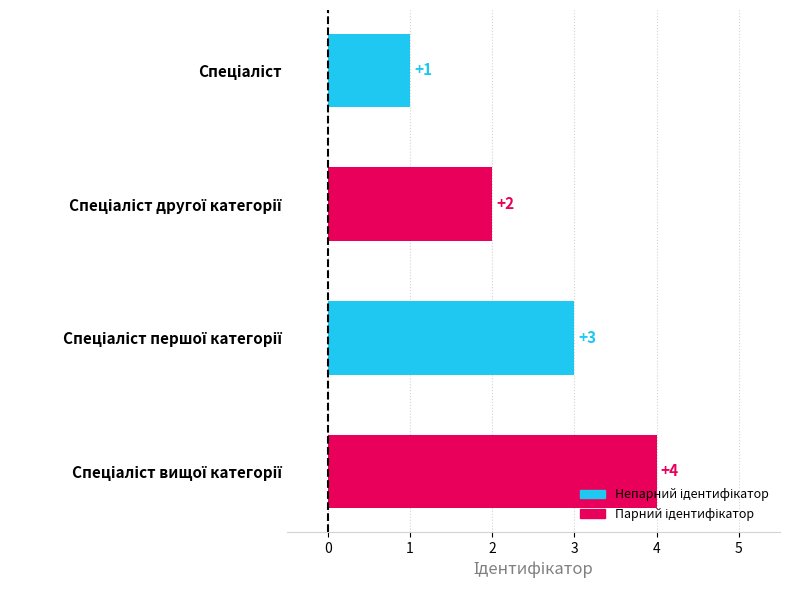

What is the value of the 2nd bar from the top?

2